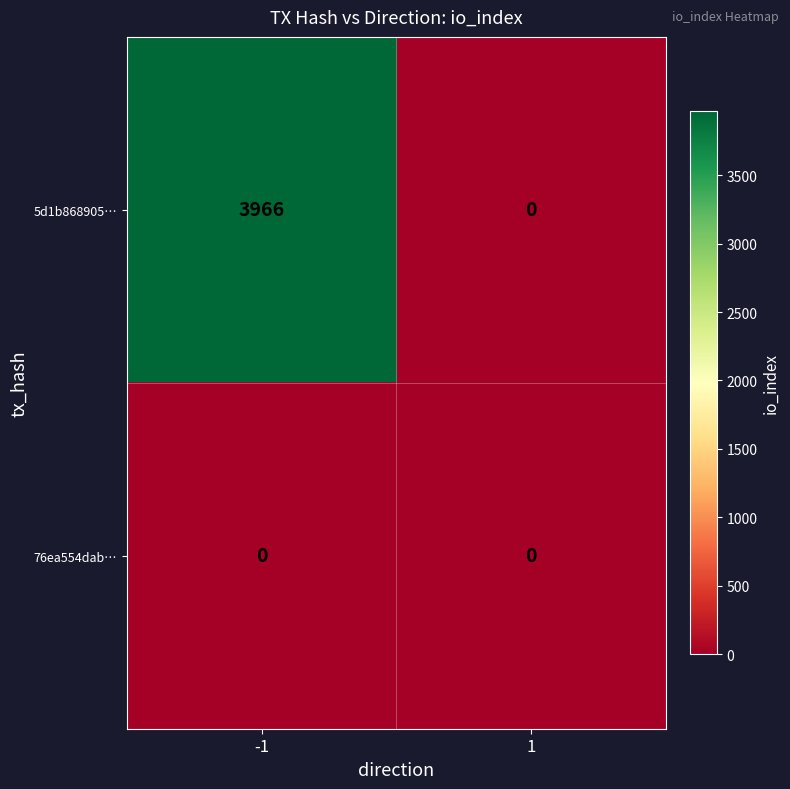

Rank the categories by 5d1b868905… value from lowest to highest.

1, -1